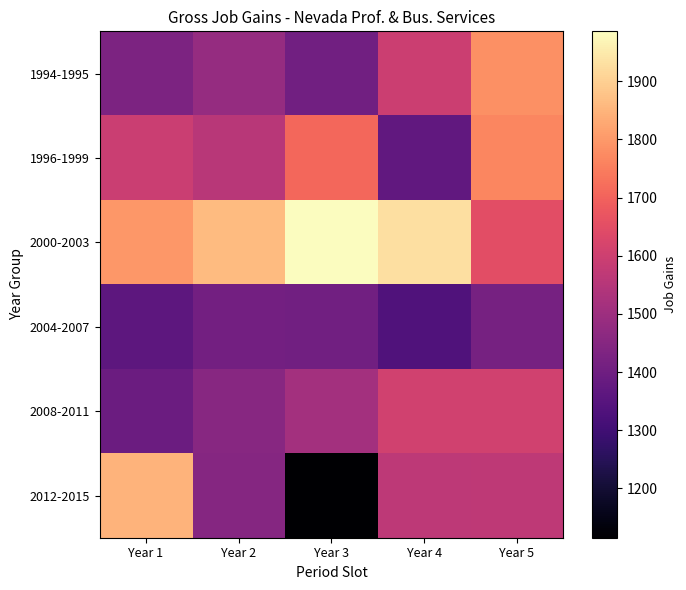

At which category is the sum across all series the highest?

Year 5